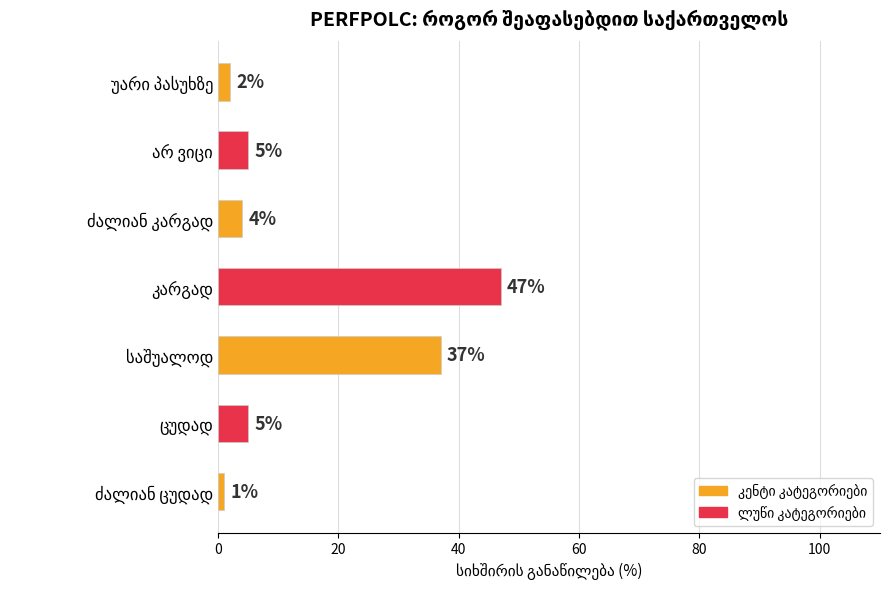

Reading top to bottom, what are all the values shown in this chart?

2	5	4	47	37	5	1